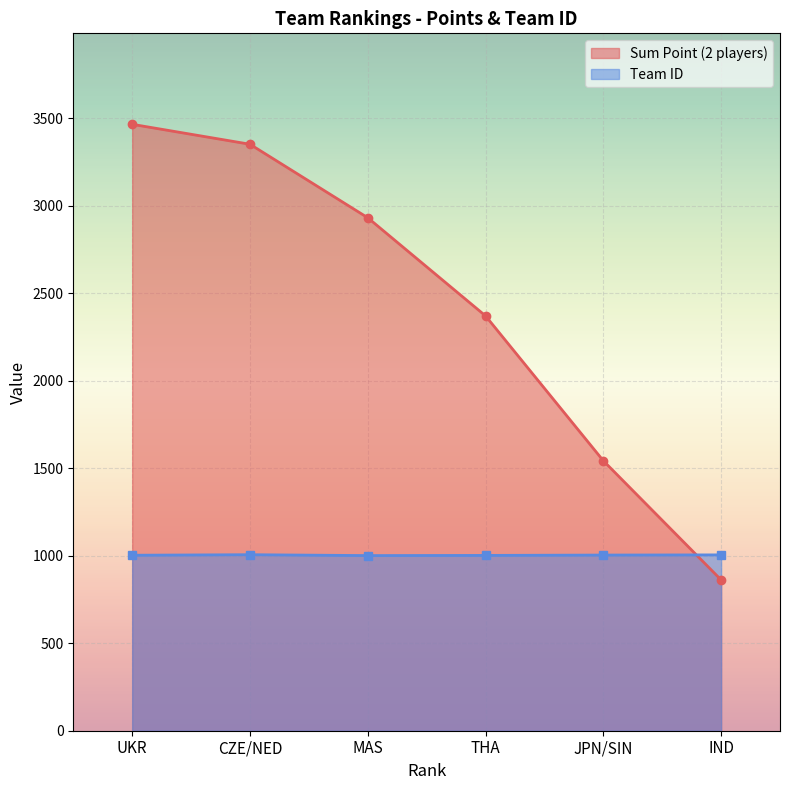

Is it true that Sum Point (2 players) equals 2932 at MAS?

True